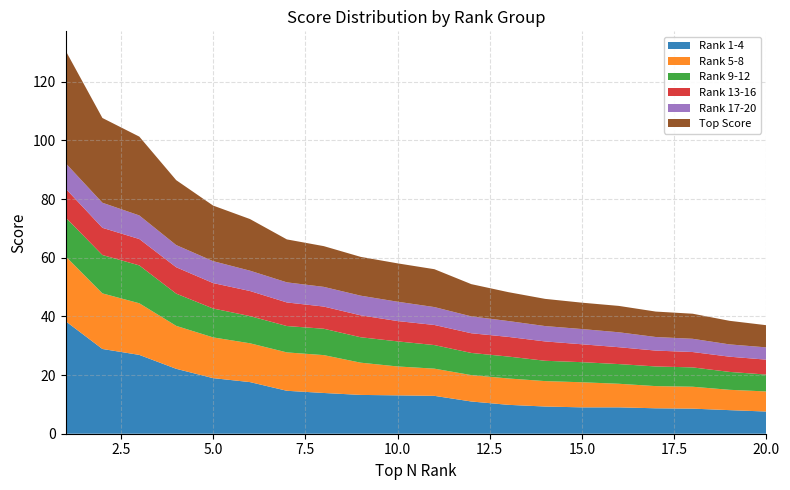

Reading right to left, transcribe all the data shown in this chart.

Rank 1-4: 7.6	8.0	8.6	8.7	9.0	9.0	9.3	9.8	11.0	12.9	13.1	13.2	13.9	14.6	17.6	18.9	22.1	26.9	28.9	38.4
Rank 5-8: 6.8	6.9	7.5	7.6	8.0	8.6	8.7	9.0	9.0	9.3	9.8	11.0	12.9	13.1	13.2	13.9	14.6	17.6	18.9	22.1
Rank 9-12: 5.8	6.1	6.6	6.7	6.7	6.8	6.9	7.5	7.6	8.0	8.6	8.7	9.0	9.0	9.3	9.8	11.0	12.9	13.1	13.2
Rank 13-16: 5.1	5.2	5.2	5.4	5.8	6.1	6.6	6.7	6.7	6.8	6.9	7.5	7.6	8.0	8.6	8.7	9.0	9.0	9.3	9.8
Rank 17-20: 4.2	4.2	4.5	4.6	5.1	5.2	5.2	5.4	5.8	6.1	6.6	6.7	6.7	6.8	6.9	7.5	7.6	8.0	8.6	8.7
Top Score: 7.6	8.0	8.6	8.7	9.0	9.0	9.3	9.8	11.0	12.9	13.1	13.2	13.9	14.6	17.6	18.9	22.1	26.9	28.9	38.4